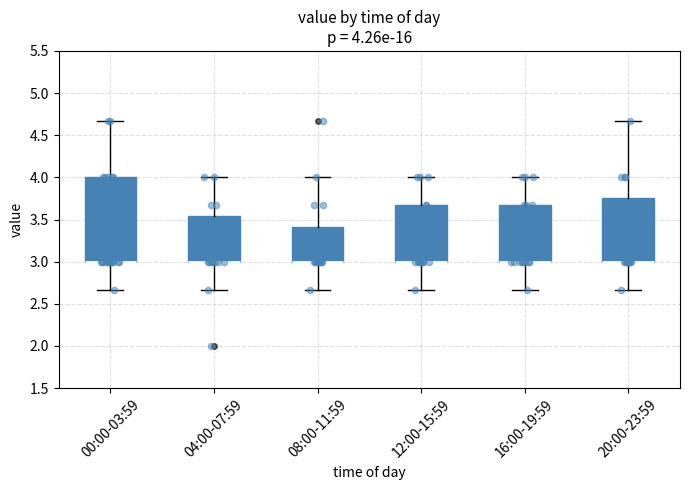

Which box is the tallest, from its lower edge to its upper edge?

00:00-03:59